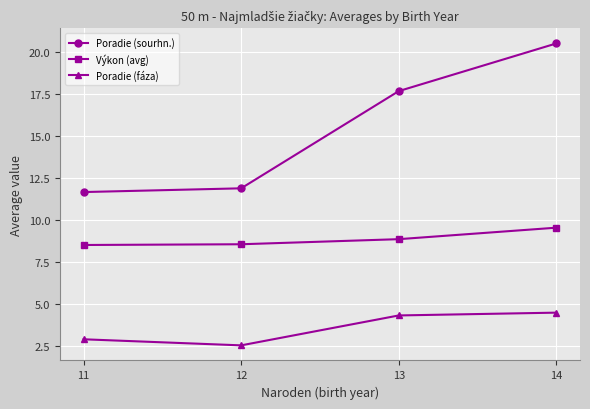

Is it true that Výkon (avg) equals 13.3 at 11?

False